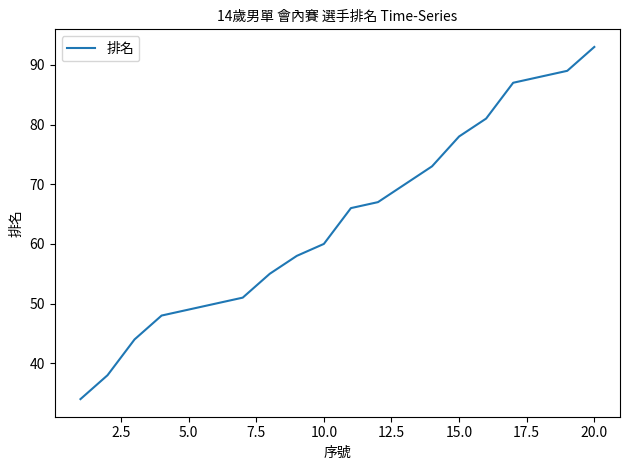

What is the difference between the maximum and minimum values?

59